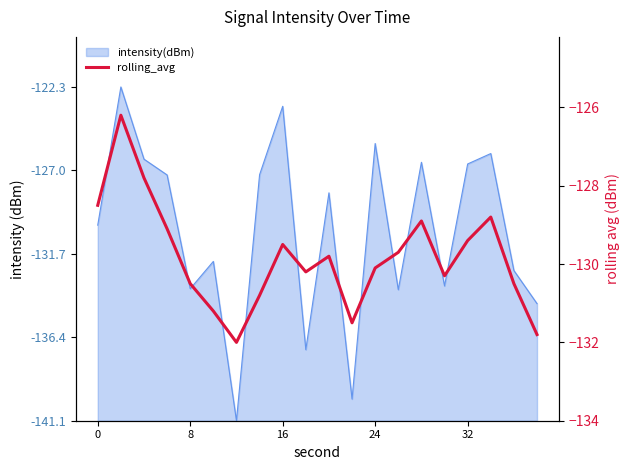

What is the difference between the second highest and second lowest values?

4.0